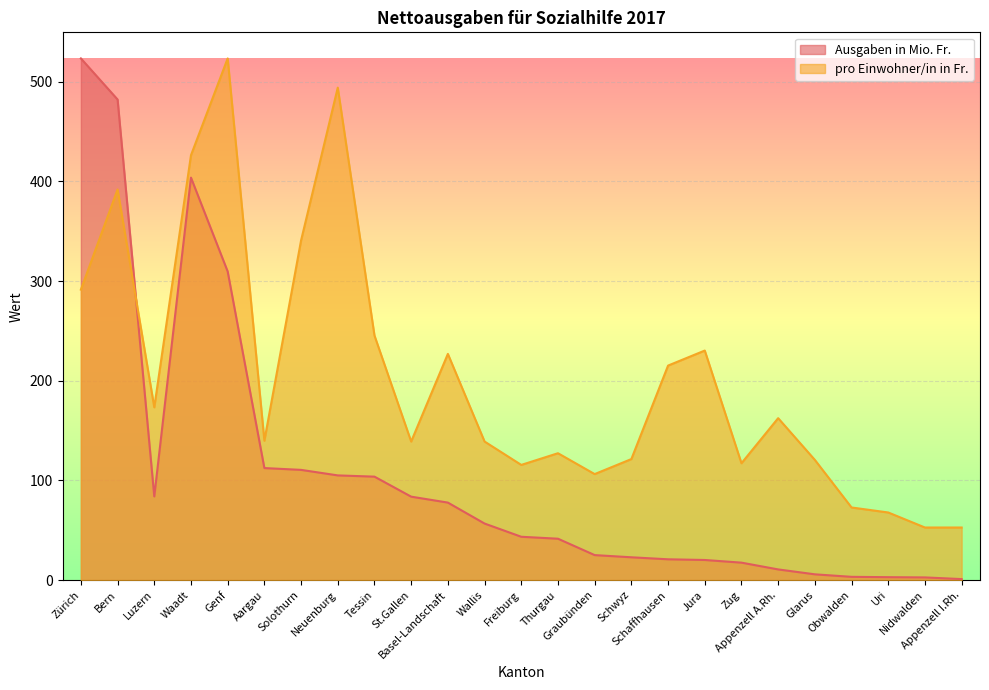

The Ausgaben in Mio. Fr. series shows 69.6 at Tessin. True or false?

False